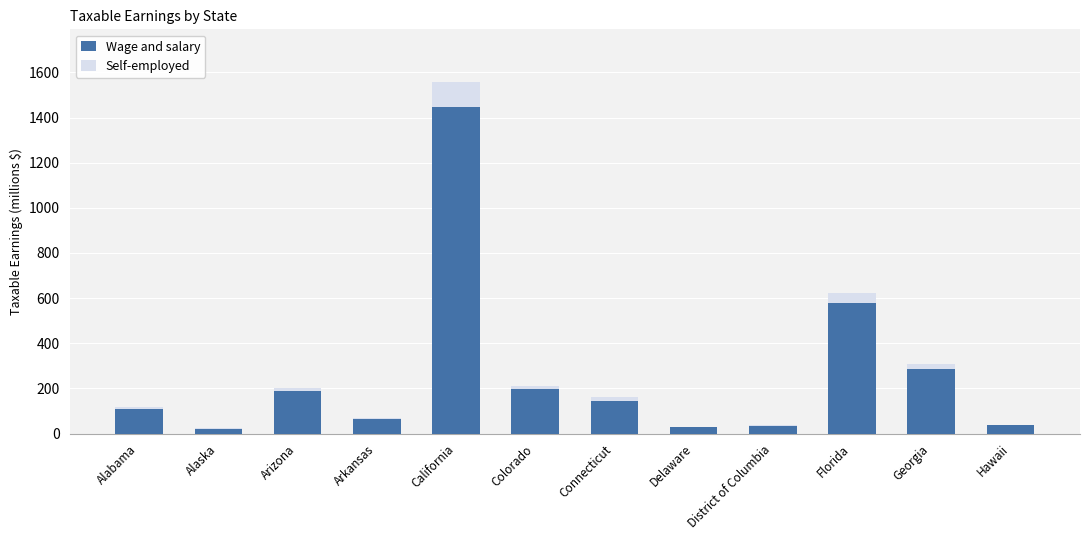

The value of Wage and salary at Colorado is 196.3. True or false?

True